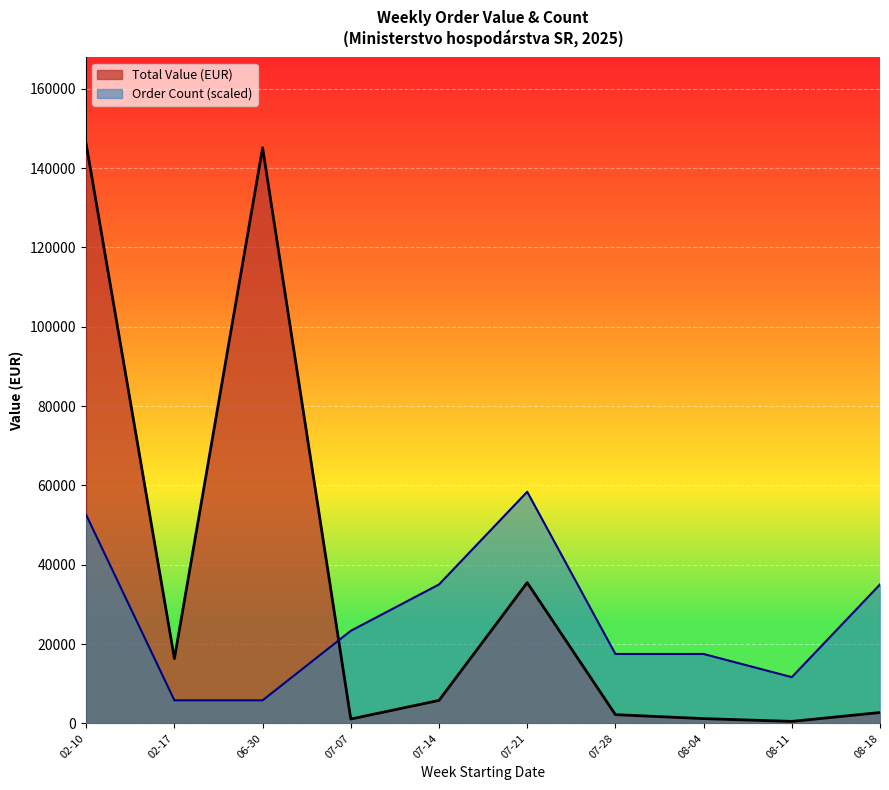

What is the difference between the maximum and minimum values in the Total Value (EUR) series?

145488.3